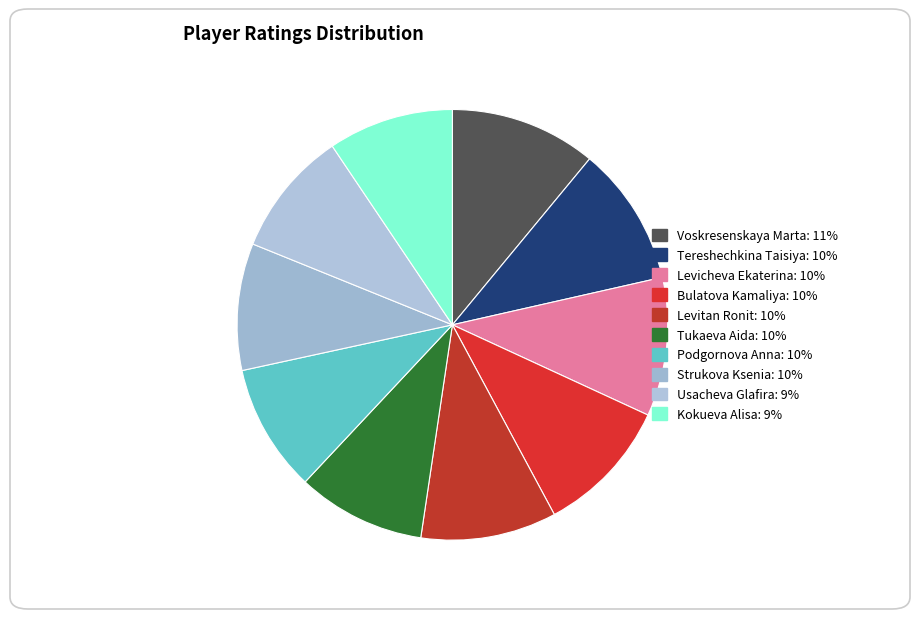

Does Levicheva Ekaterina represent more than half of the total?

No